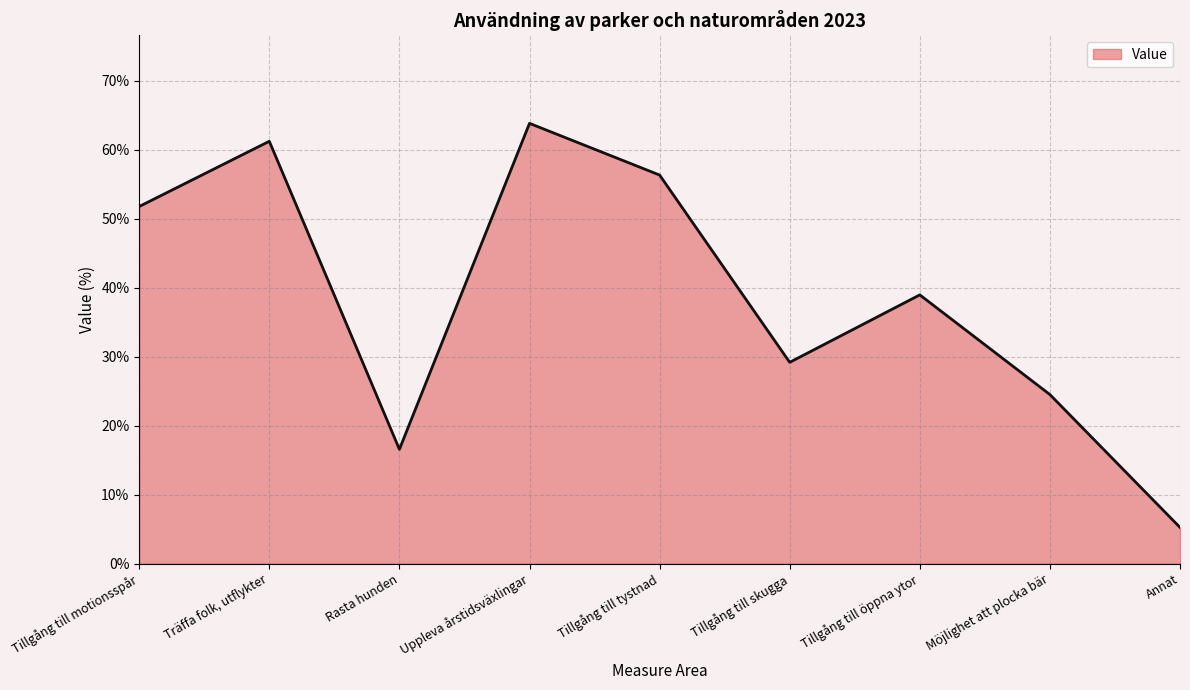

At which category does the chart reach its peak across all series?

Uppleva årstidsväxlingar